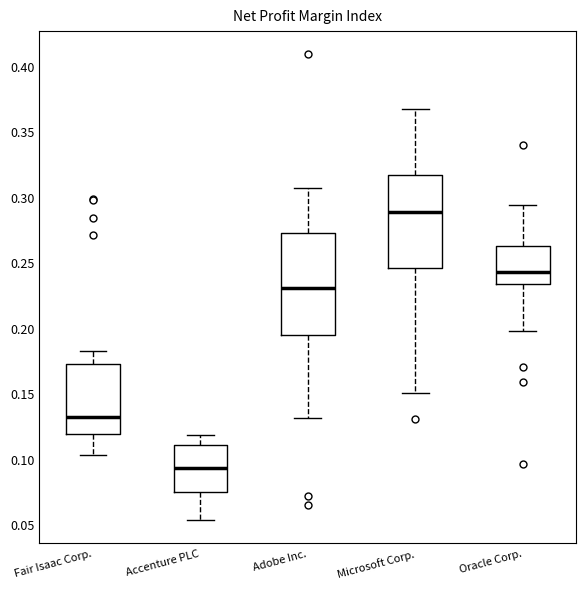

Reading left to right, read every box against the y-axis: the position of its median line, the range the box covers, and the ends of its whiskers. The values are not printed on the chart, so give them approximately, as read against the axis.

Fair Isaac Corp.: median 0.130, box 0.120 to 0.170, whiskers 0.105 to 0.185
Accenture PLC: median 0.095, box 0.075 to 0.110, whiskers 0.055 to 0.120
Adobe Inc.: median 0.230, box 0.195 to 0.275, whiskers 0.130 to 0.305
Microsoft Corp.: median 0.290, box 0.245 to 0.315, whiskers 0.150 to 0.365
Oracle Corp.: median 0.245, box 0.235 to 0.260, whiskers 0.200 to 0.295